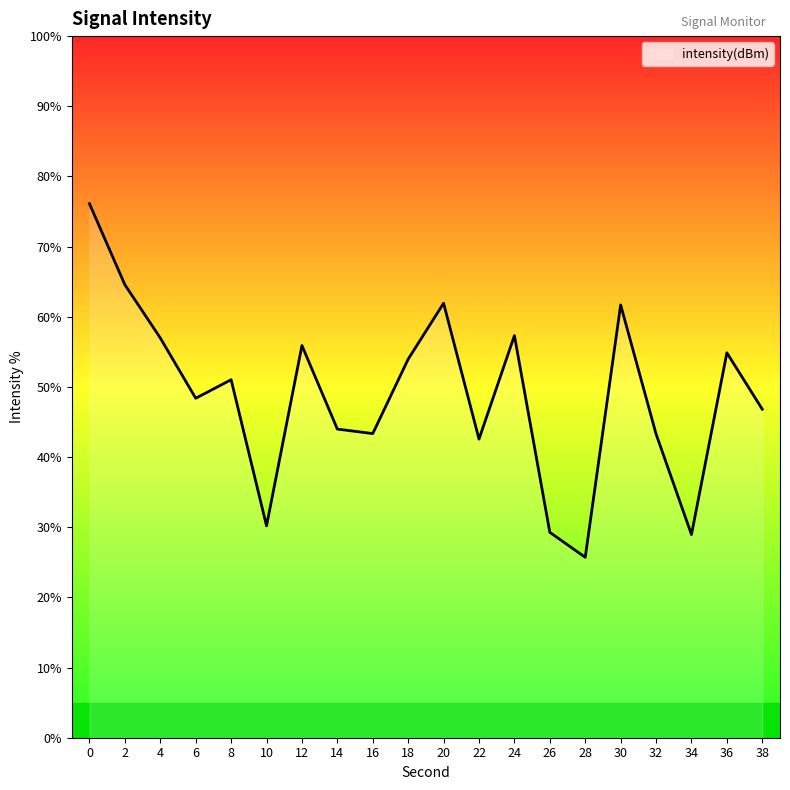

The value at 32 is 10.3. True or false?

False